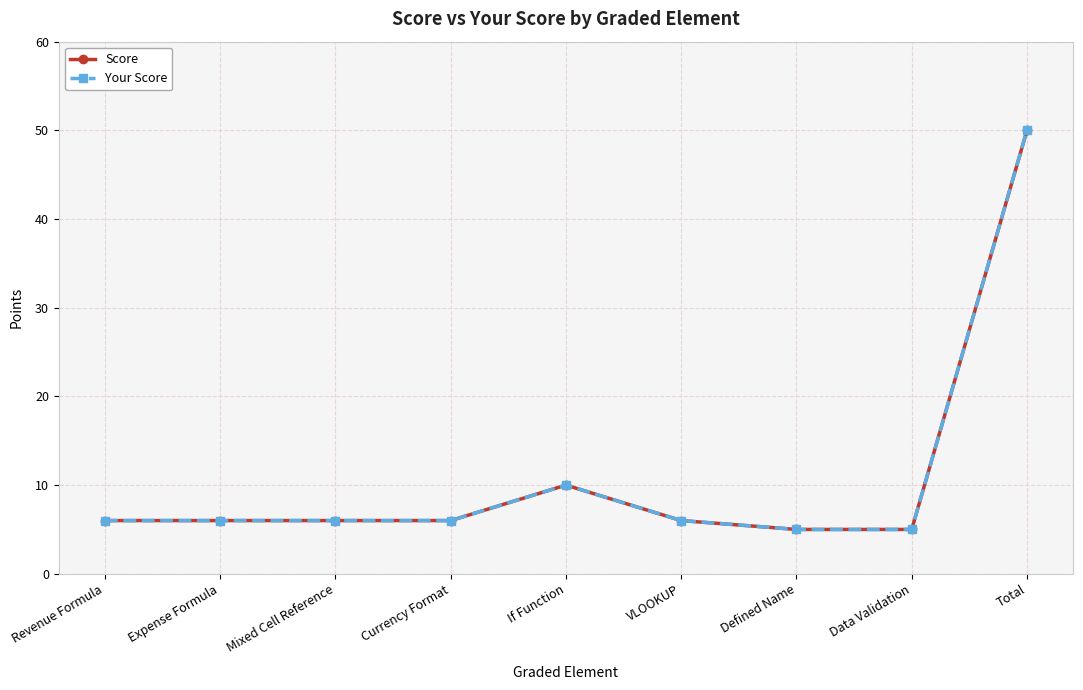

Is this an area chart (filled region under the line)?

No